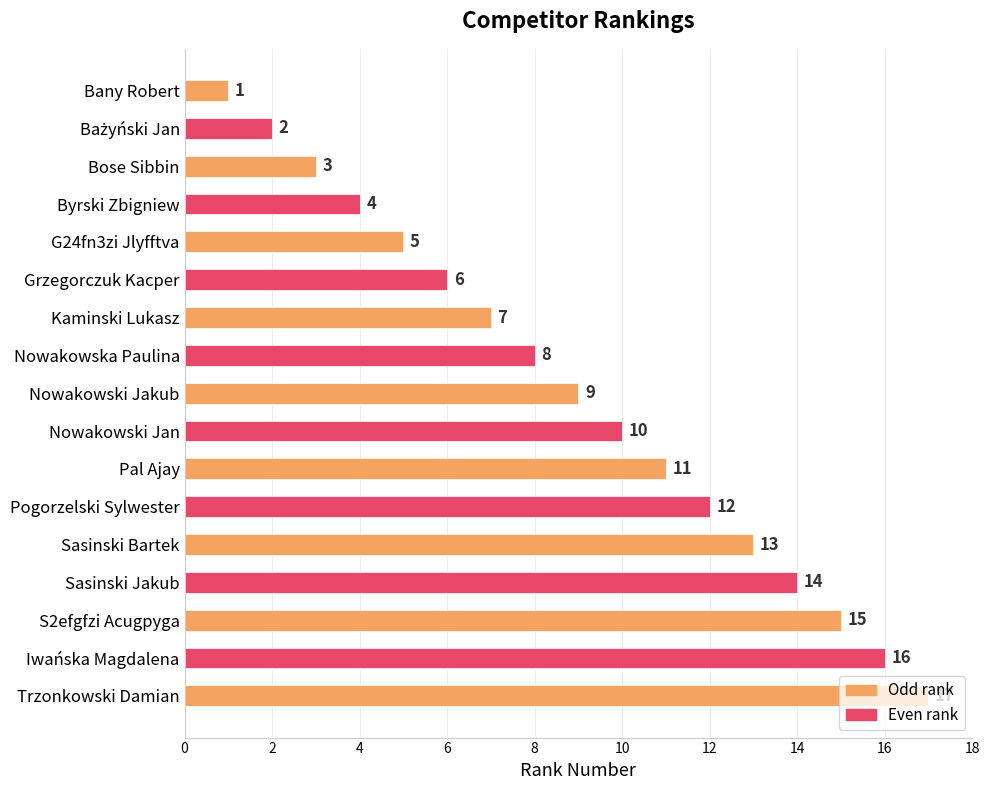

Approximately how many times larger is the value at Grzegorczuk Kacper compared to S2efgfzi Acugpyga?

0.4